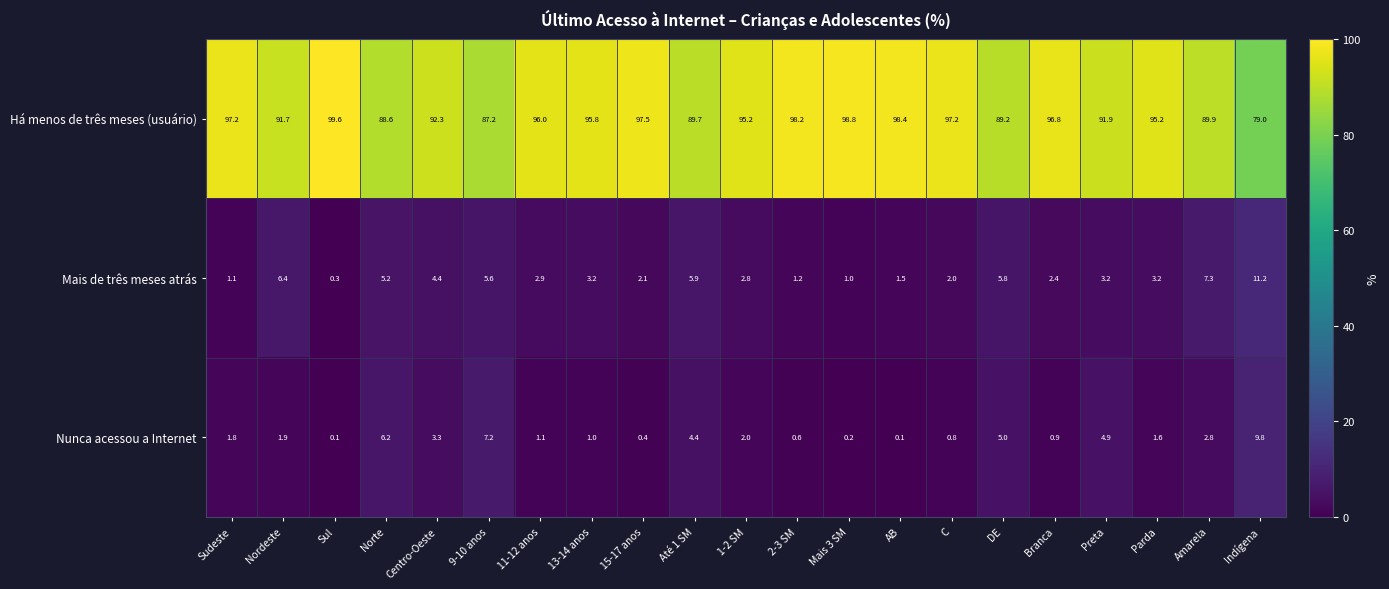

What is the average value of the Nunca acessou a Internet series?

2.7